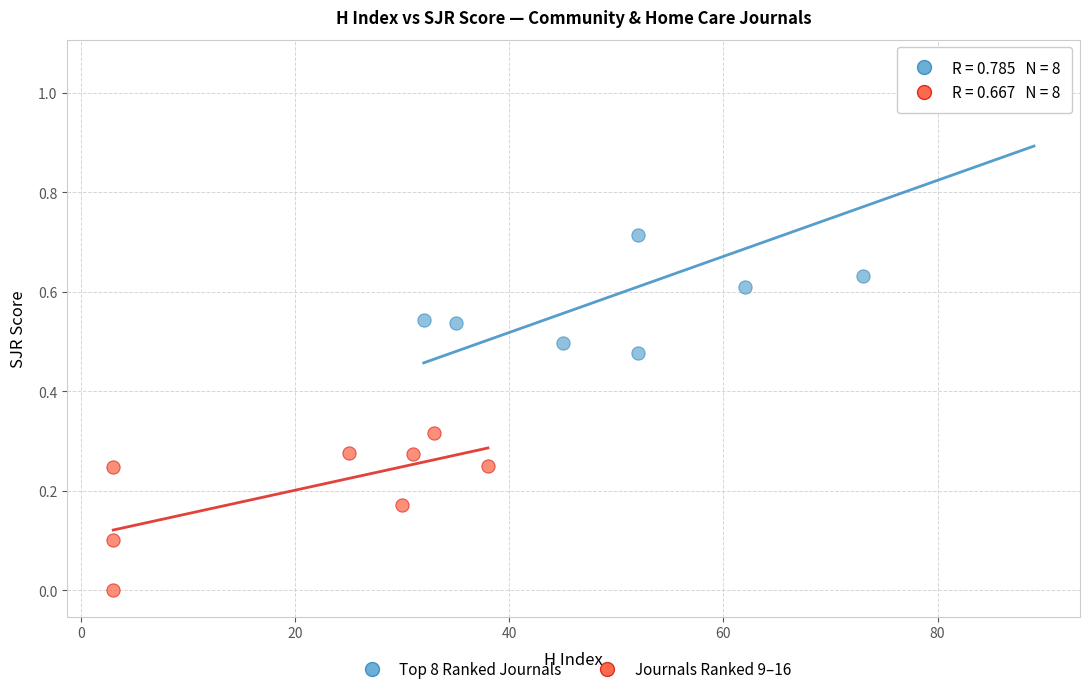

Which series contains the lowest Y value?

Journals Ranked 9–16